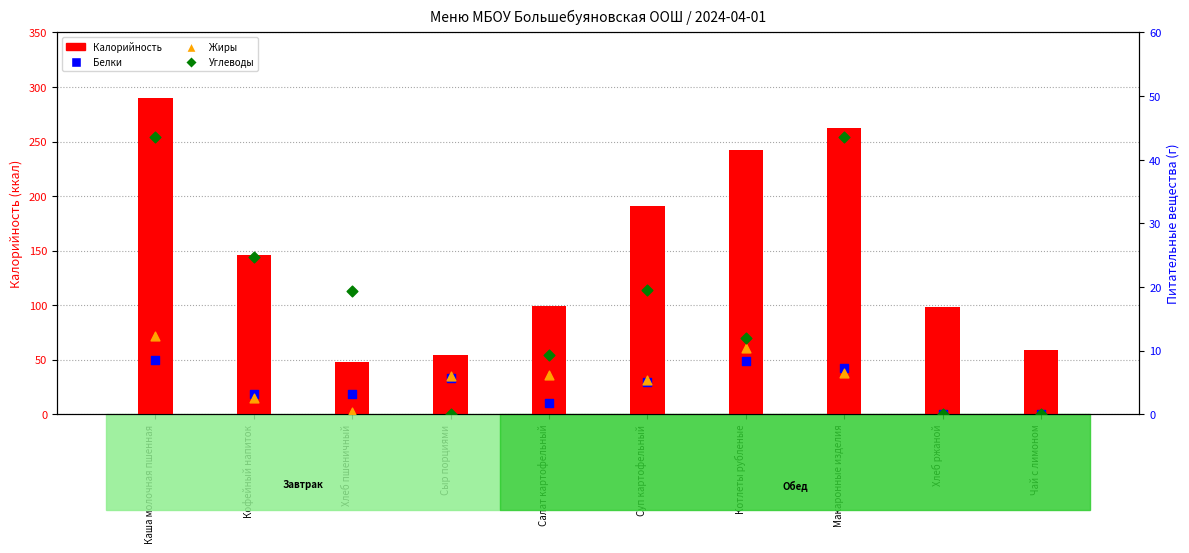

Which series has the largest total across all categories?

Калорийность